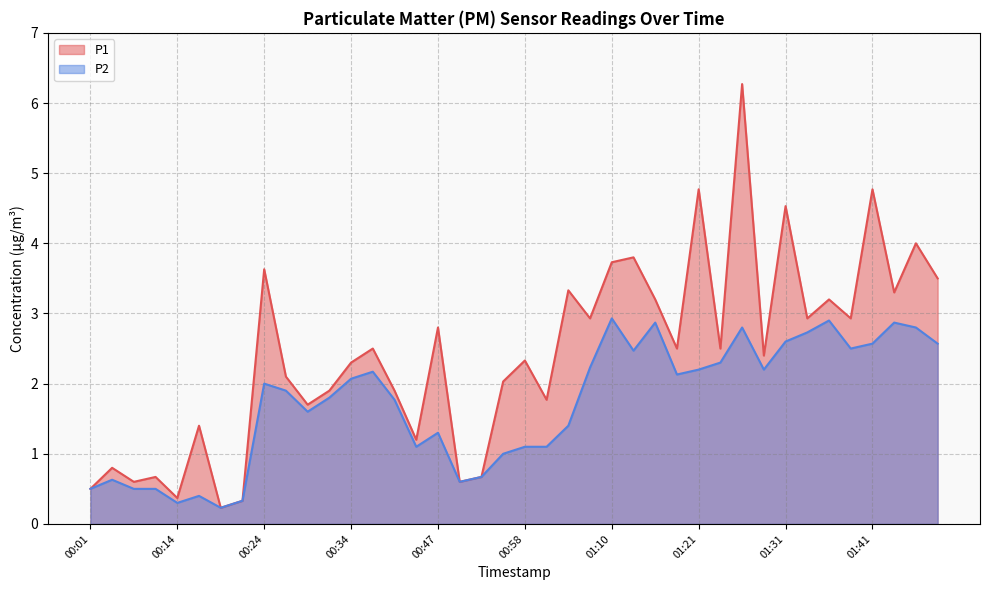

Reading left to right, list all the values displayed in this chart.

P1: 00:01=0.5	00:04=0.8	00:06=0.6	00:09=0.7	00:14=0.4	00:16=1.4	00:19=0.2	00:21=0.3	00:24=3.6	00:27=2.1	00:29=1.7	00:32=1.9	00:34=2.3	00:37=2.5	00:39=1.9	00:45=1.2	00:47=2.8	00:50=0.6	00:53=0.7	00:55=2.0	00:58=2.3	01:00=1.8	01:03=3.3	01:08=2.9	01:10=3.7	01:13=3.8	01:16=3.2	01:18=2.5	01:21=4.8	01:23=2.5	01:26=6.3	01:28=2.4	01:31=4.5	01:34=2.9	01:36=3.2	01:38=2.9	01:41=4.8	01:43=3.3	01:46=4.0	01:48=3.5
P2: 00:01=0.5	00:04=0.6	00:06=0.5	00:09=0.5	00:14=0.3	00:16=0.4	00:19=0.2	00:21=0.3	00:24=2.0	00:27=1.9	00:29=1.6	00:32=1.8	00:34=2.1	00:37=2.2	00:39=1.8	00:45=1.1	00:47=1.3	00:50=0.6	00:53=0.7	00:55=1.0	00:58=1.1	01:00=1.1	01:03=1.4	01:08=2.2	01:10=2.9	01:13=2.5	01:16=2.9	01:18=2.1	01:21=2.2	01:23=2.3	01:26=2.8	01:28=2.2	01:31=2.6	01:34=2.7	01:36=2.9	01:38=2.5	01:41=2.6	01:43=2.9	01:46=2.8	01:48=2.6